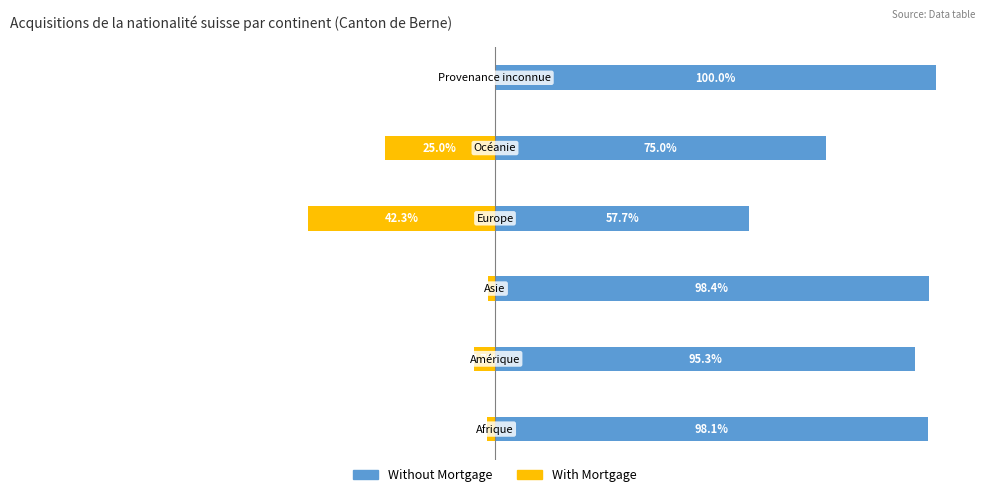

Reading right to left, transcribe all the data shown in this chart.

Without Mortgage: 100.0	75.0	57.7	98.4	95.3	98.1
With Mortgage: 0.0	-25.0	-42.3	-1.6	-4.7	-1.9